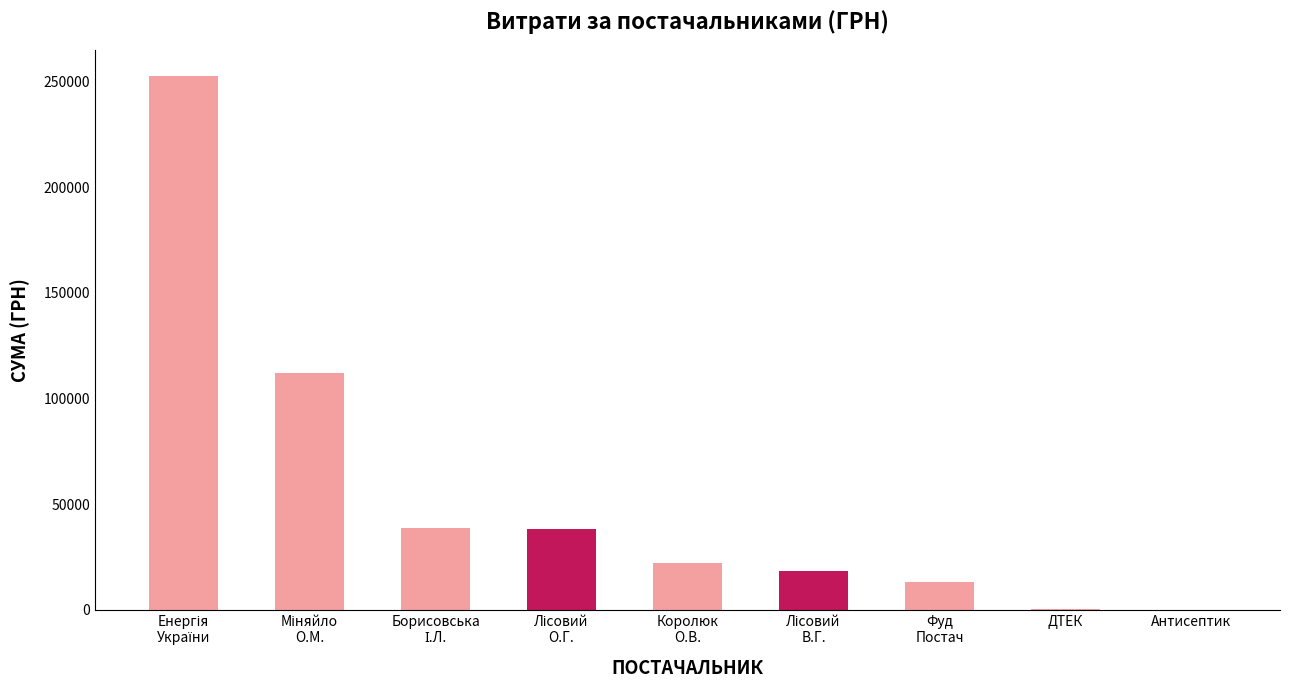

What is the average value?

55052.7